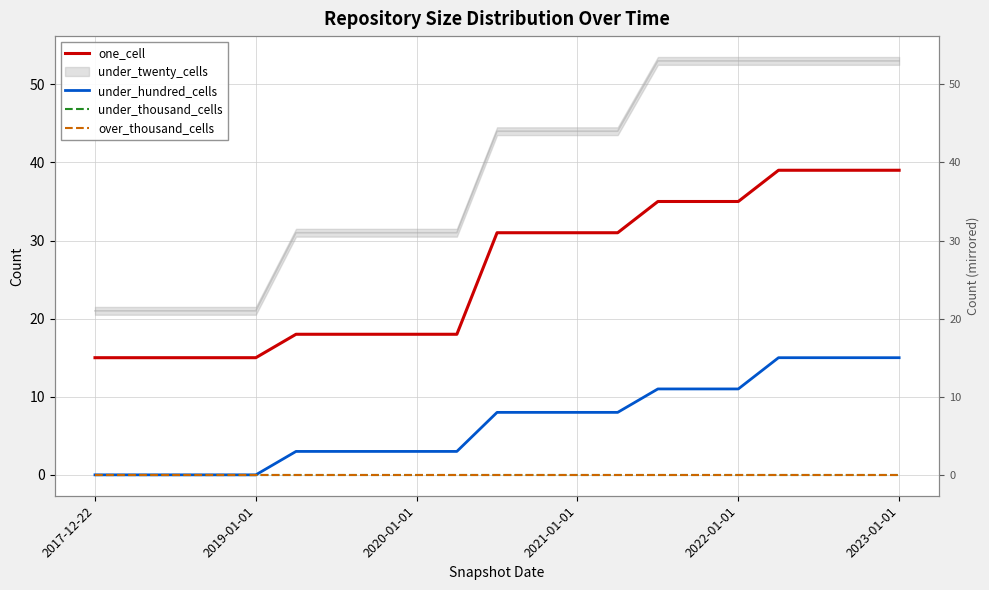

Which series has the largest range (max minus min)?

one_cell